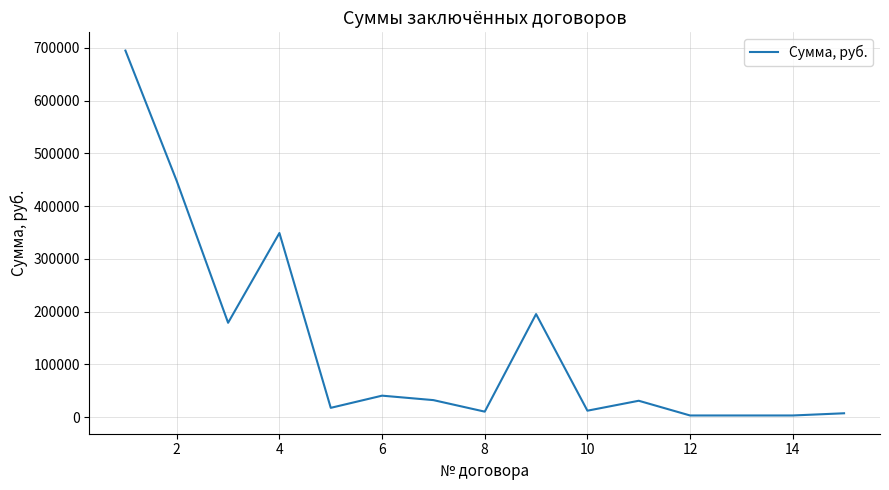

What is the maximum value shown in the chart?

694688.0